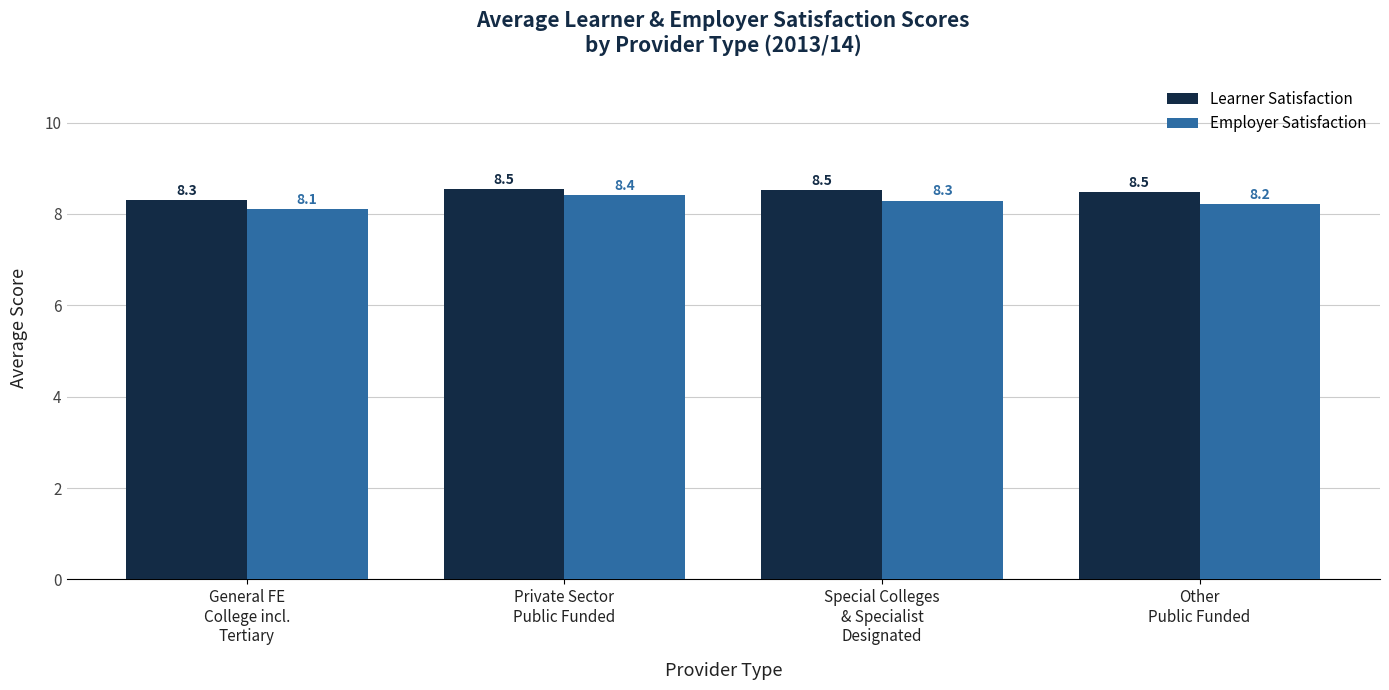

List the labels in order of Employer Satisfaction value, largest first.

Private Sector
Public Funded, Special Colleges
& Specialist
Designated, Other
Public Funded, General FE
College incl.
Tertiary